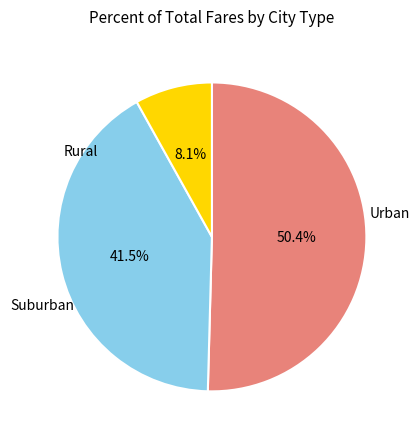

Is there a majority slice in this chart?

Yes